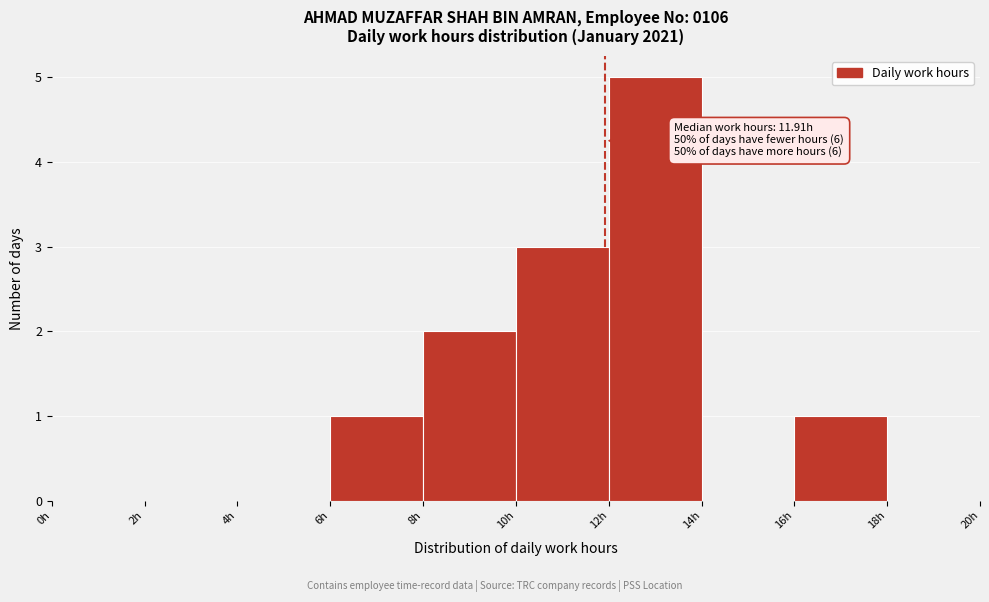

Over which range of the x-axis is the bar tallest?

12 to 14